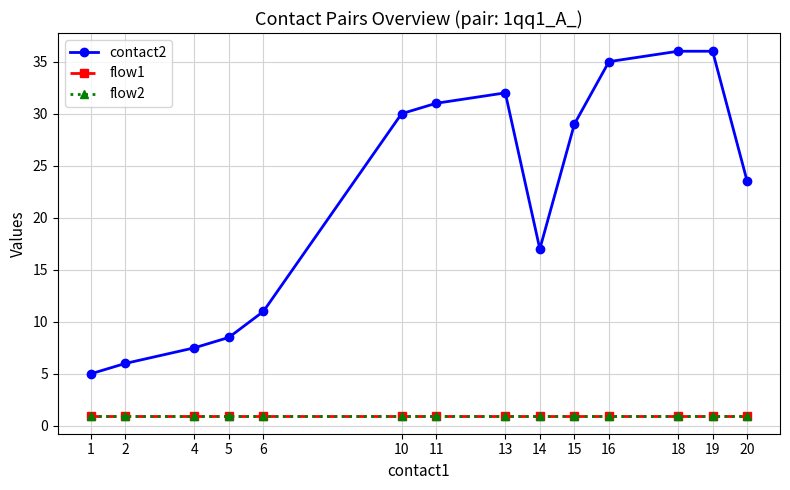

Does the chart display data point markers on the line(s)?

Yes